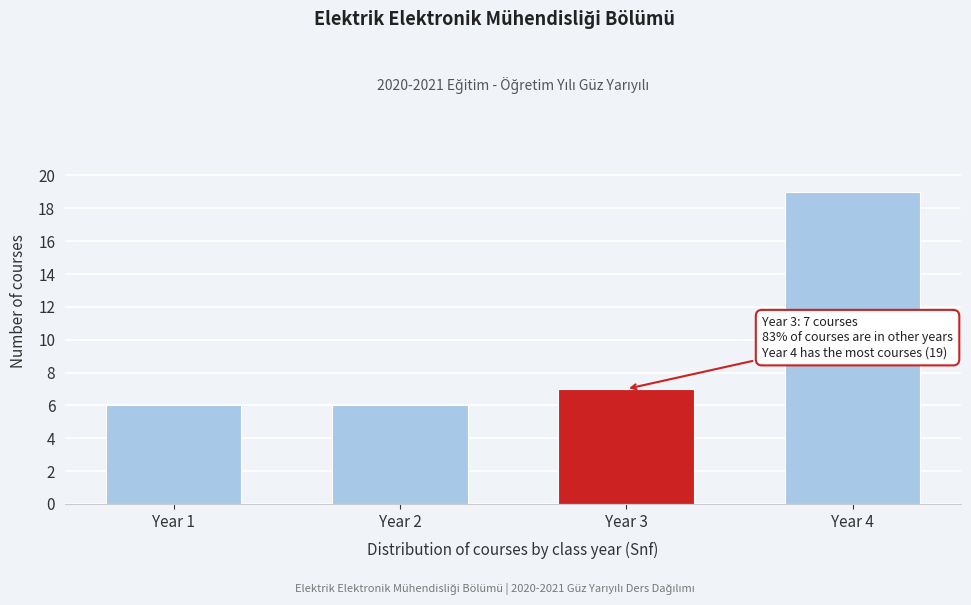

Reading left to right, transcribe all the data shown in this chart.

6	6	7	19